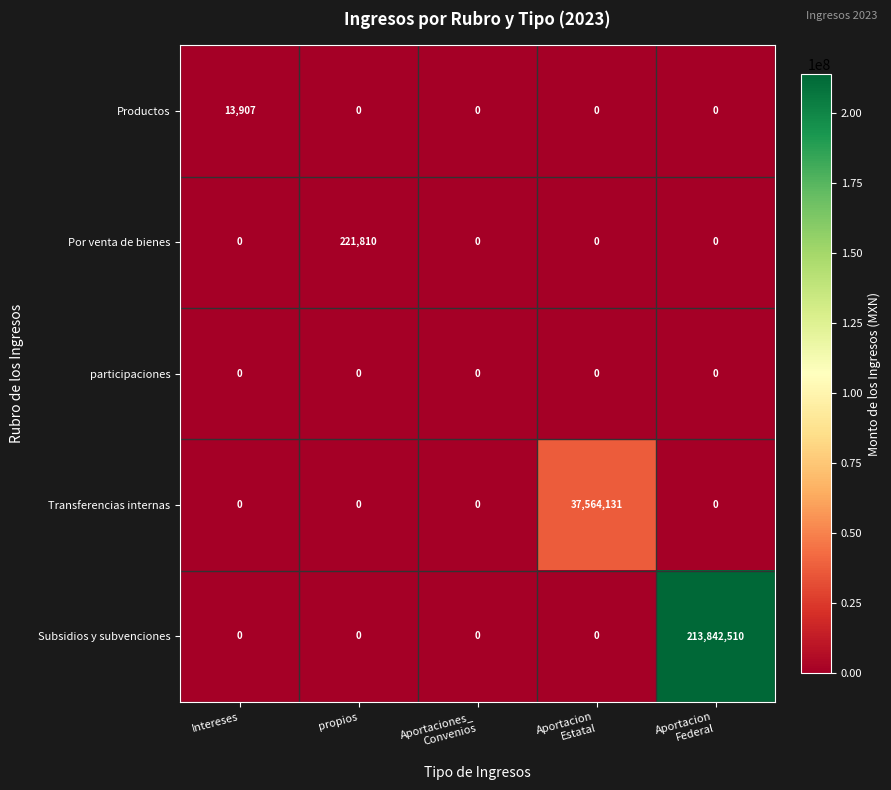

Reading left to right, transcribe all the data shown in this chart.

Productos: 13907	0	0	0	0
Por venta de bienes: 0	221810	0	0	0
participaciones: 0	0	0	0	0
Transferencias internas: 0	0	0	37564131	0
Subsidios y subvenciones: 0	0	0	0	213842510